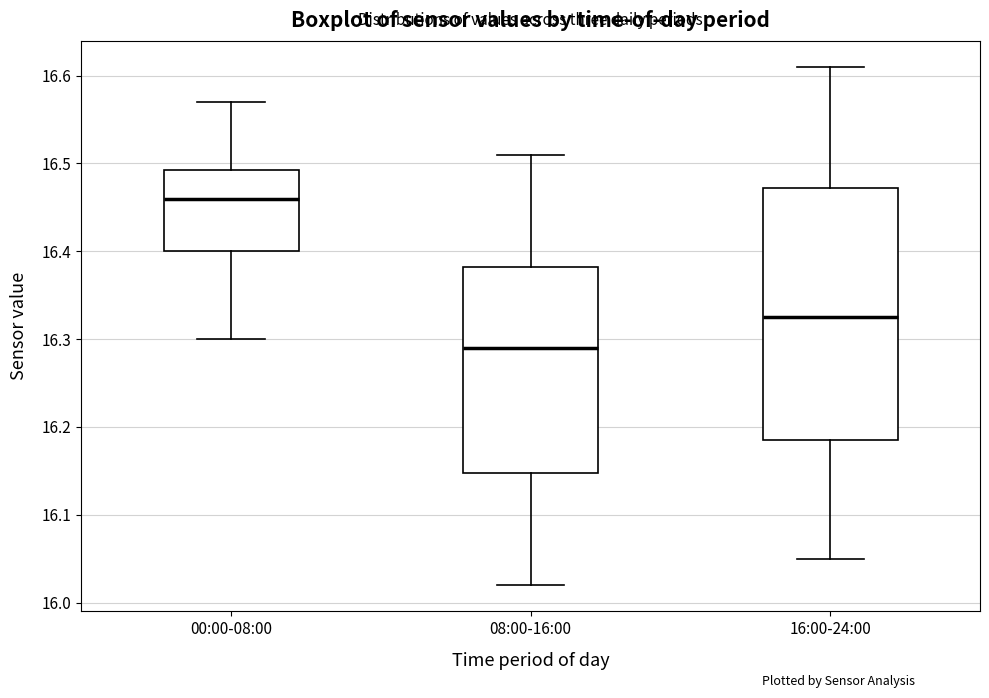

Which box has the lowest median line?

08:00-16:00